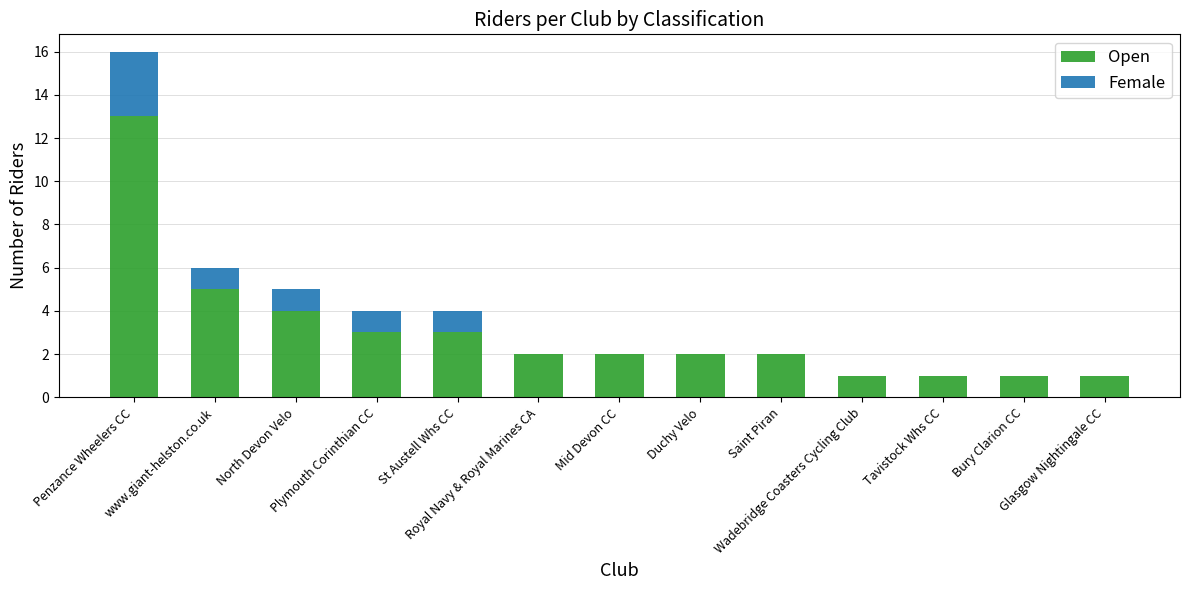

What is the maximum value for Open?

13